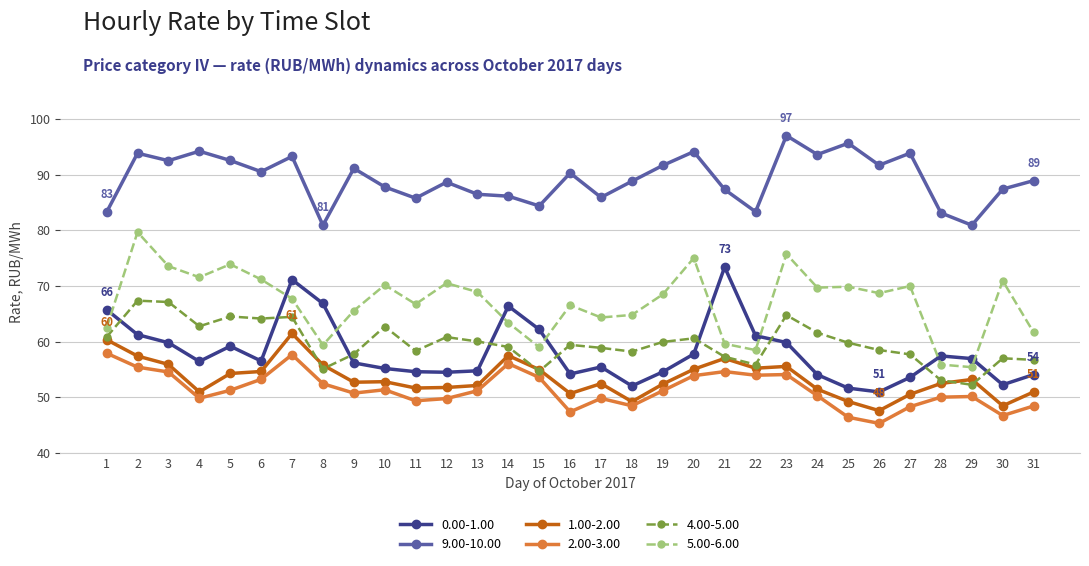

True or false: 0.00-1.00 and 2.00-3.00 intersect in this chart.

False